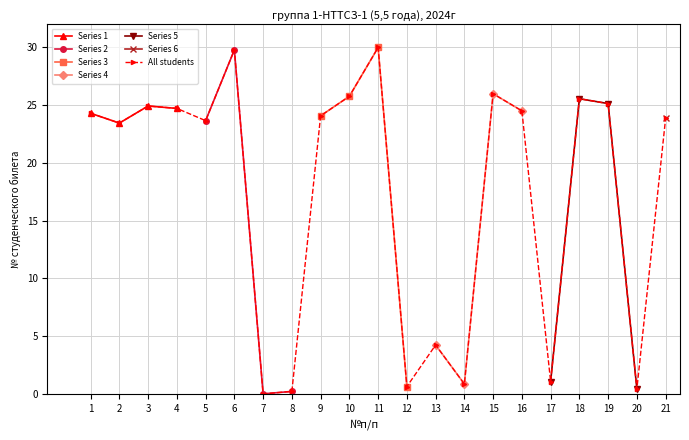

What is the average value?

17.3